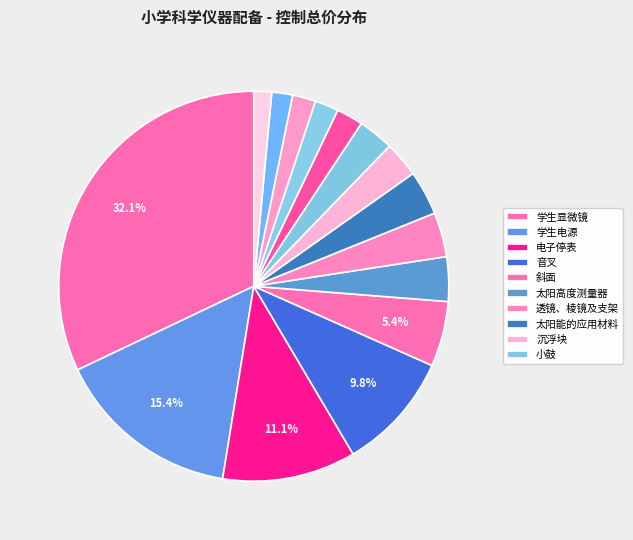

Rank the categories by value from highest to lowest.

学生显微镜, 学生电源, 电子停表, 音叉, 斜面, 太阳高度测量器, 透镜、棱镜及支架, 太阳能的应用材料, 沉浮块, 小鼓, 热传导实验材料, 风的形成实验材料, 百叶箱支架, 激光笔, 指南针